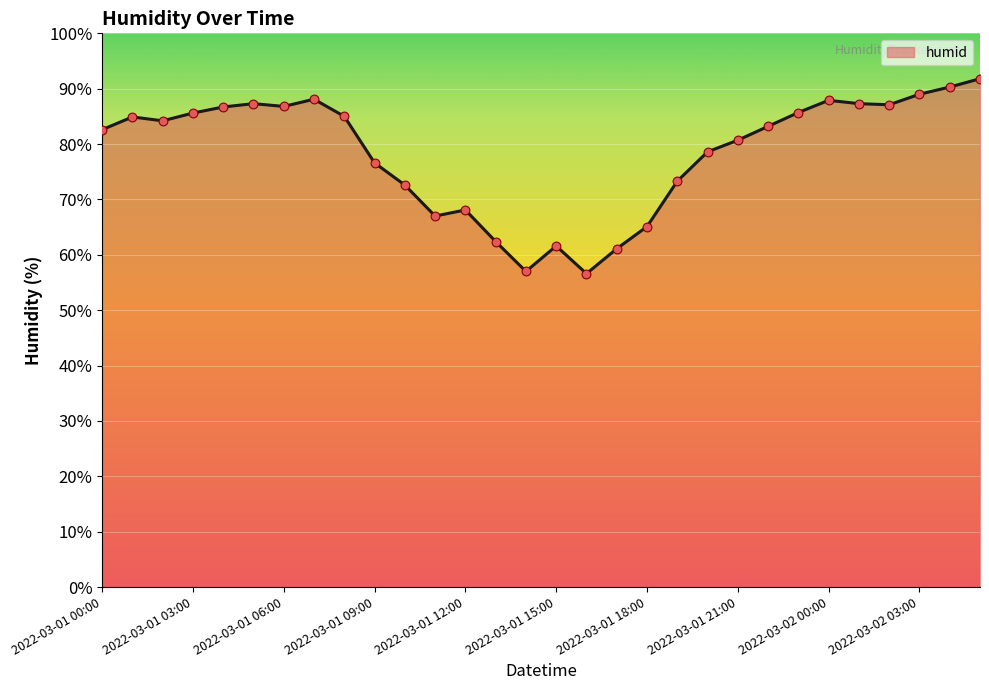

What is the difference between the maximum and minimum values?

35.2